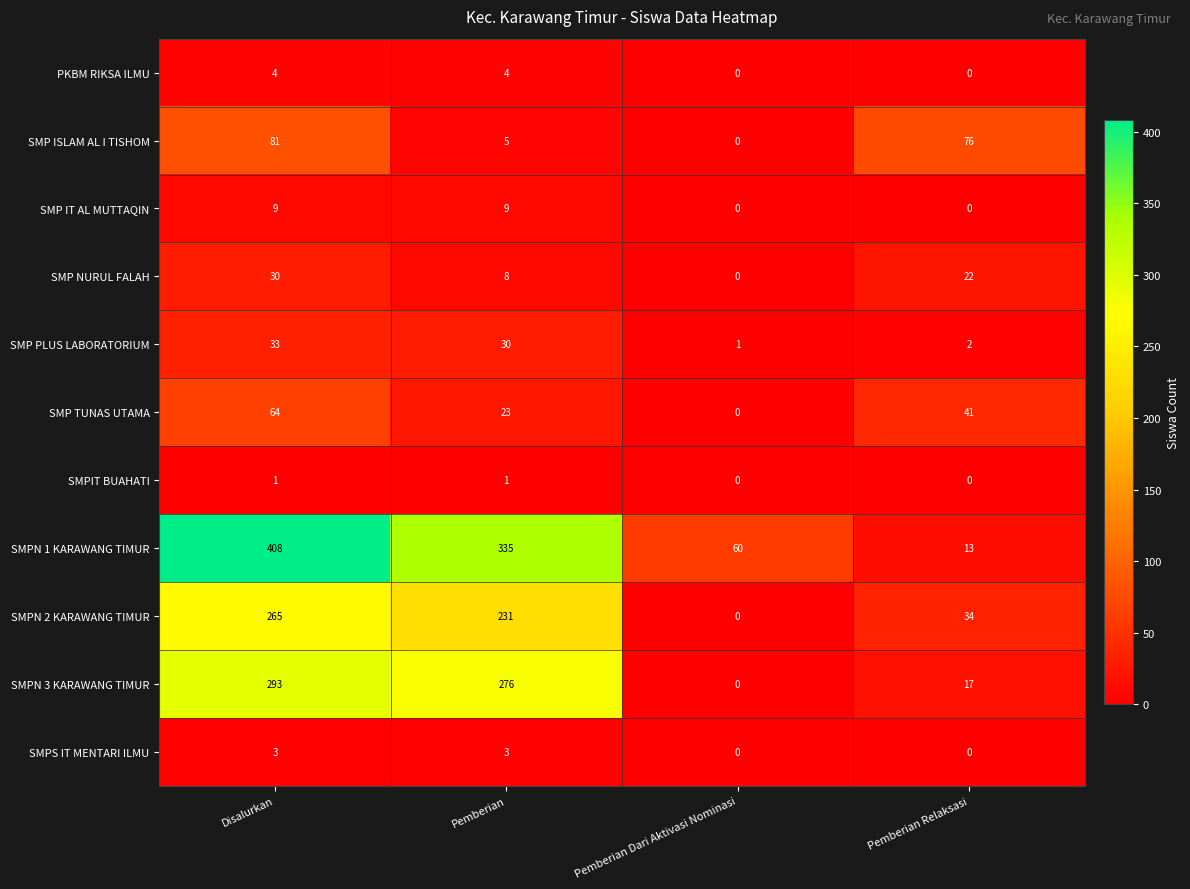

At which category is the sum across all series the highest?

Disalurkan